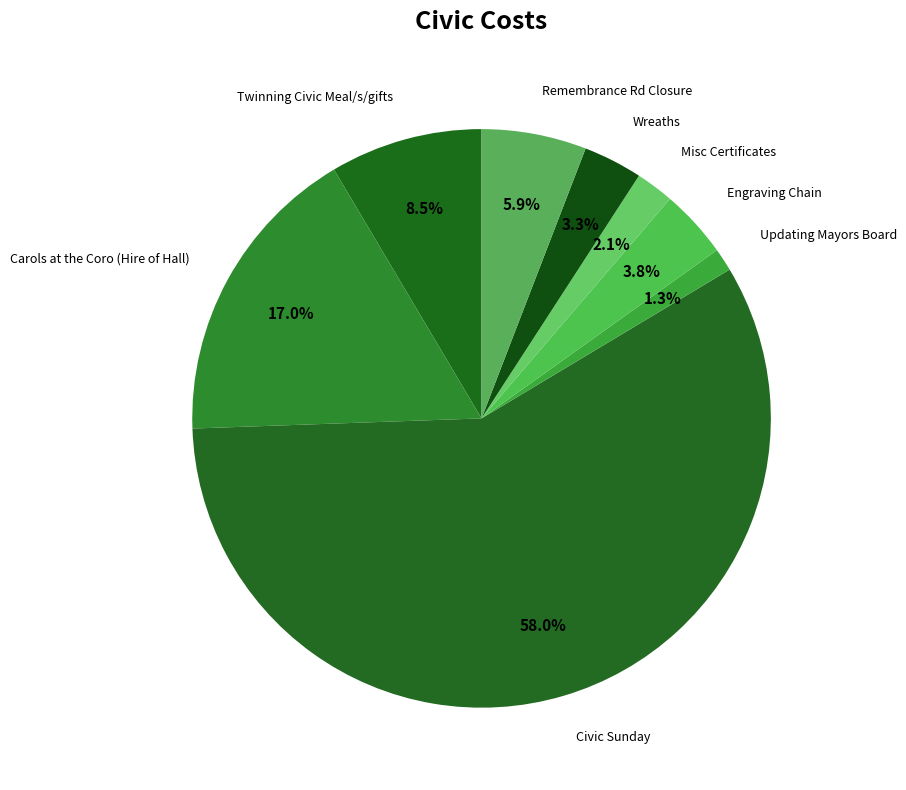

How many slices are in this pie chart?

8